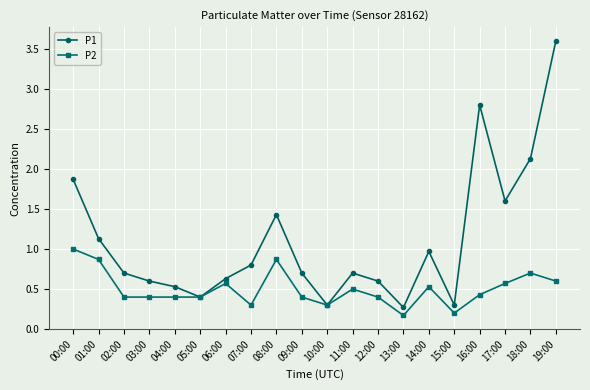

In P1, how many points are lower than both neighbors (excluding endpoints)?

5